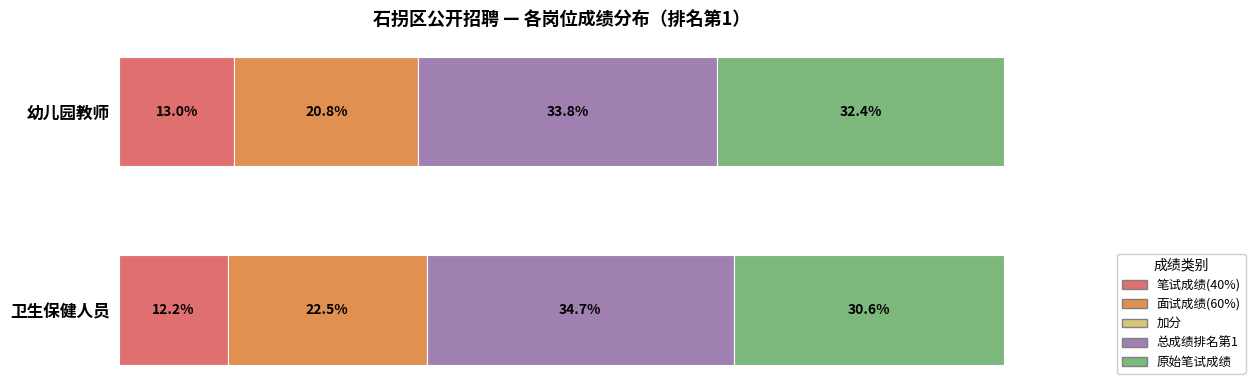

Rank the categories by 笔试成绩(40%) value from lowest to highest.

卫生保健人员, 幼儿园教师